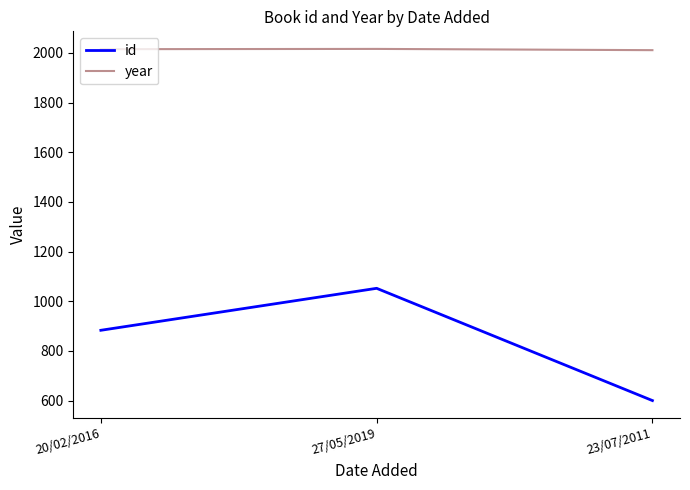

Is this an area chart (filled region under the line)?

No